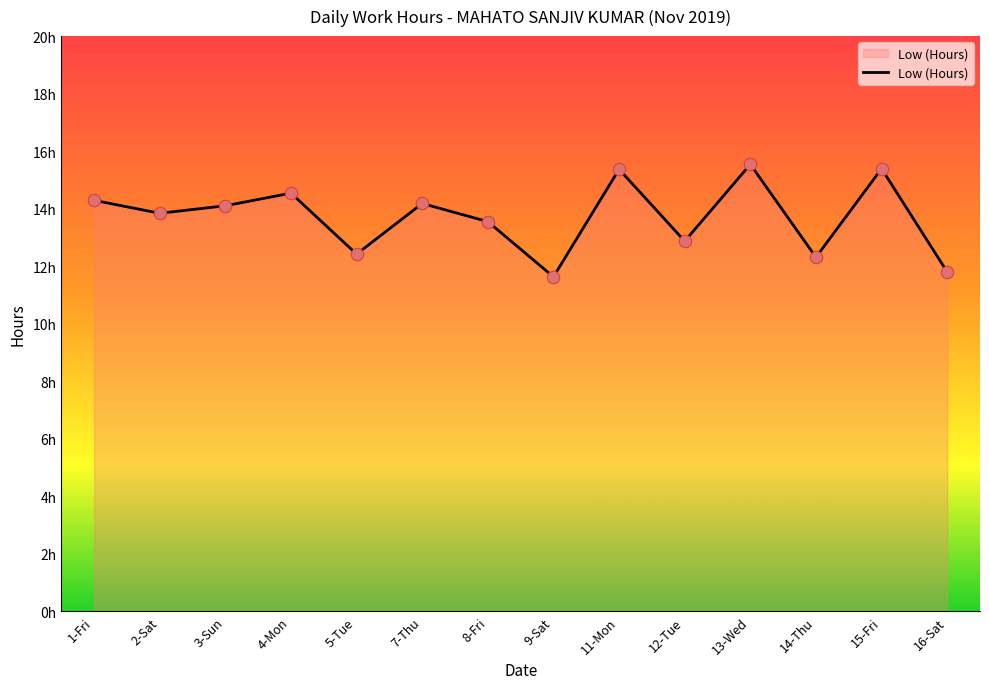

Approximately how many times larger is the value at 7-Thu compared to 12-Tue?

1.1